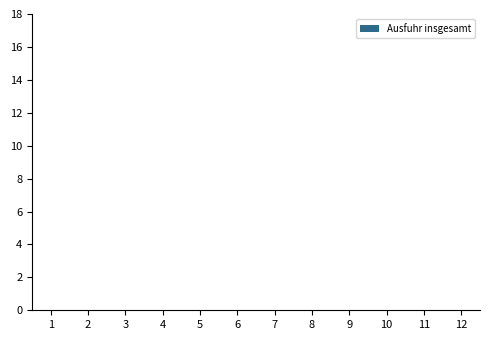

True or false: the data shows 0.0 at 10.

True